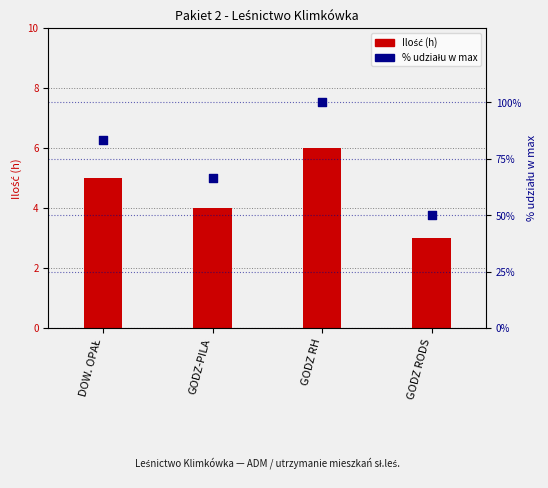

At which category is the sum across all series the highest?

GODZ RH